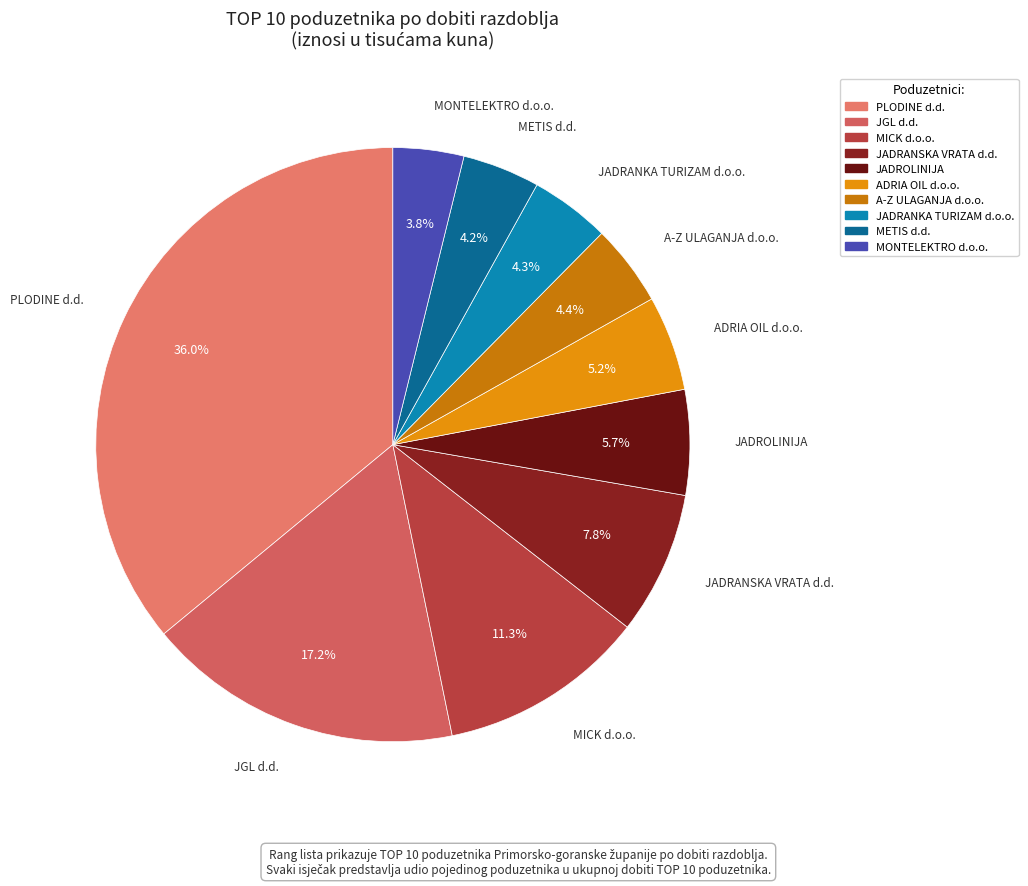

What is the total percentage of JGL d.d. and ADRIA OIL d.o.o.?

22.4%